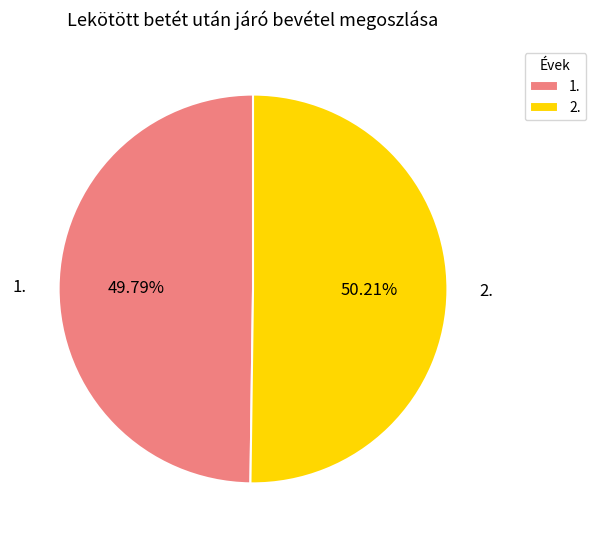

What is the total percentage of 2. and 1.?

100.0%